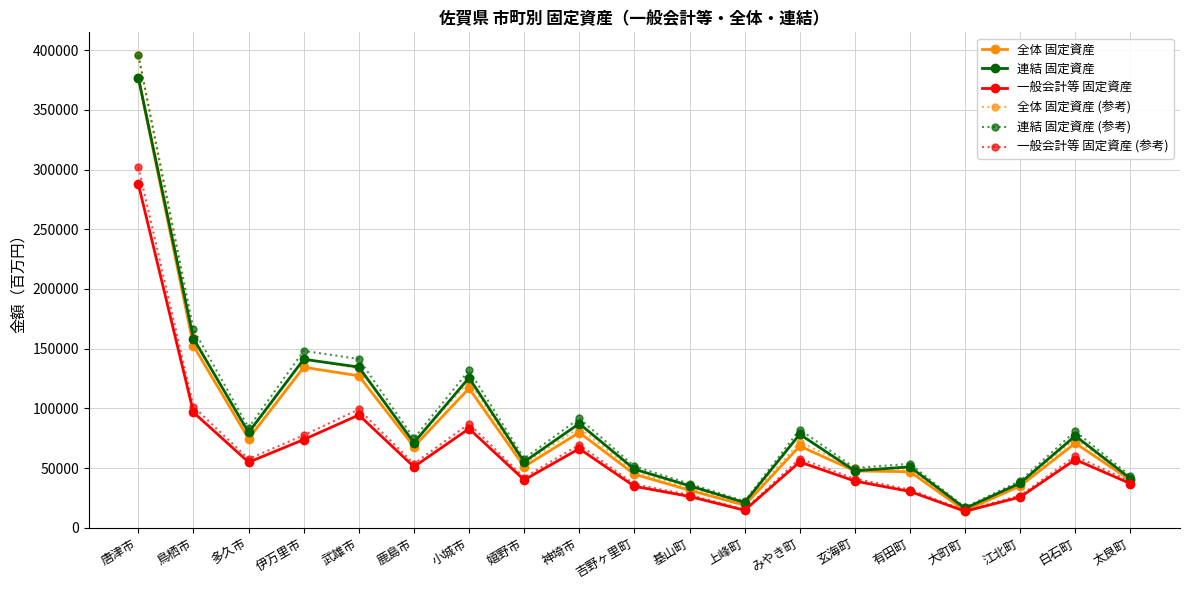

Does the chart display data point markers on the line(s)?

Yes